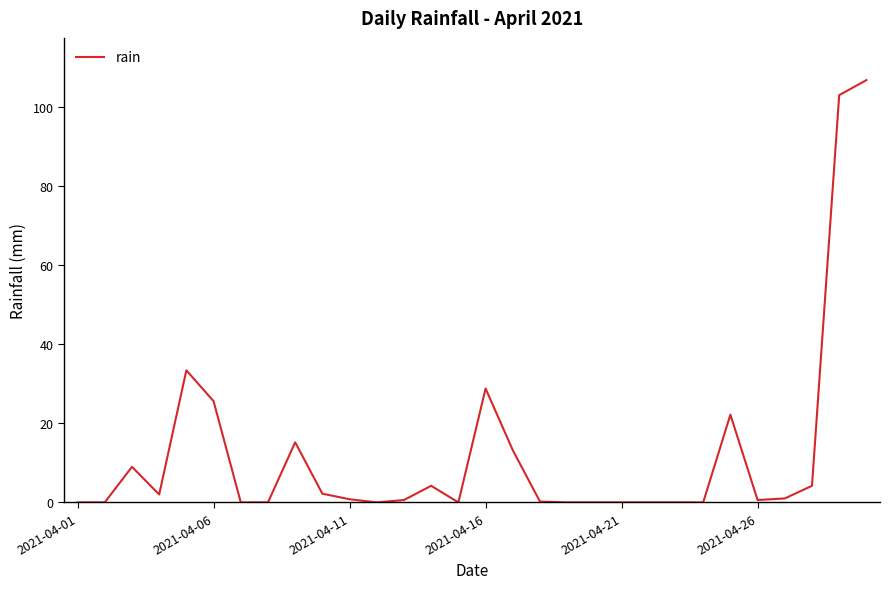

What is the maximum value shown in the chart?

106.8